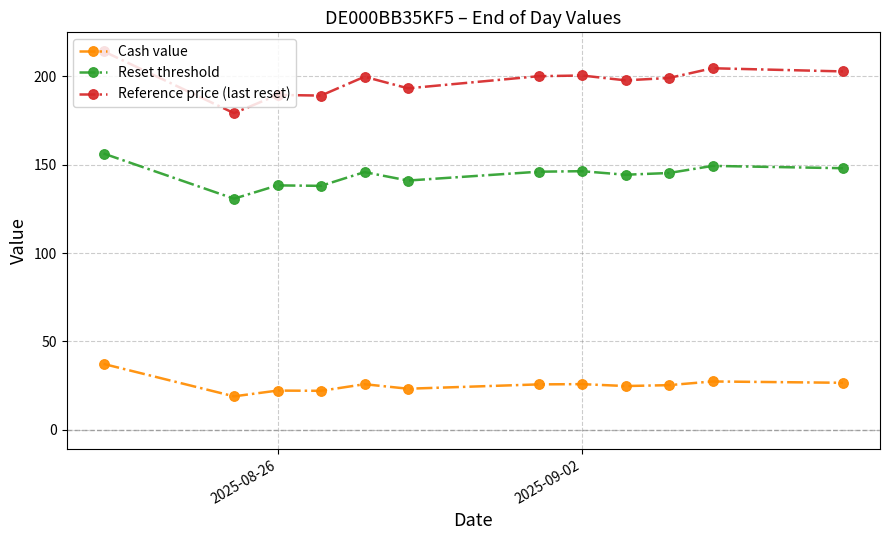

In Reference price (last reset), how many points are lower than both neighbors (excluding endpoints)?

4